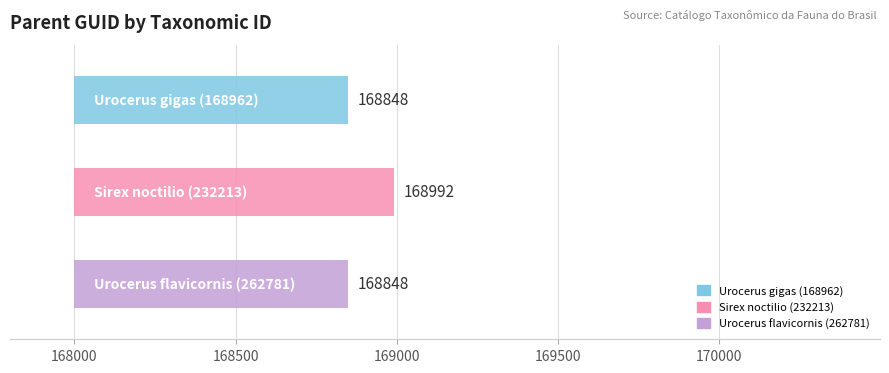

Which category has the lowest value across all series?

Urocerus gigas (168962)